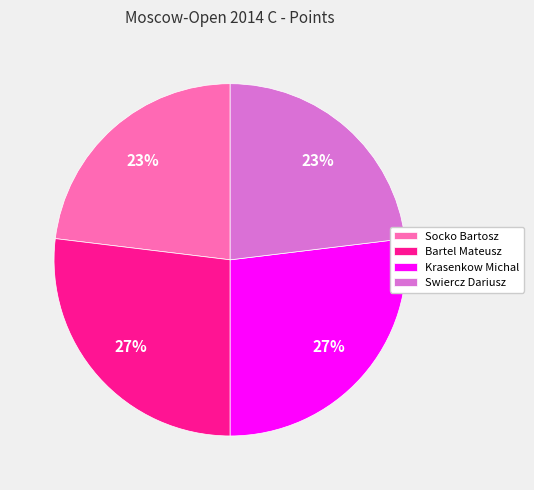

How many slices are in this pie chart?

4